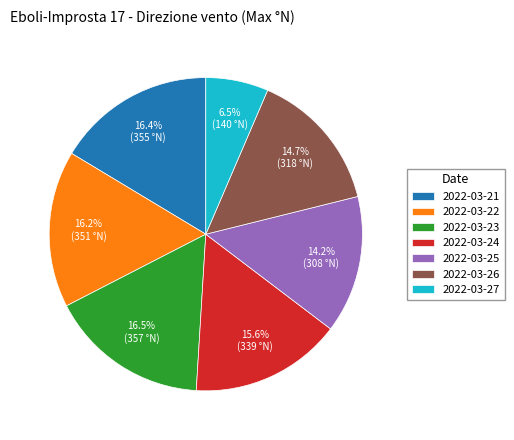

True or false: 2022-03-22 accounts for 24% of the total.

False